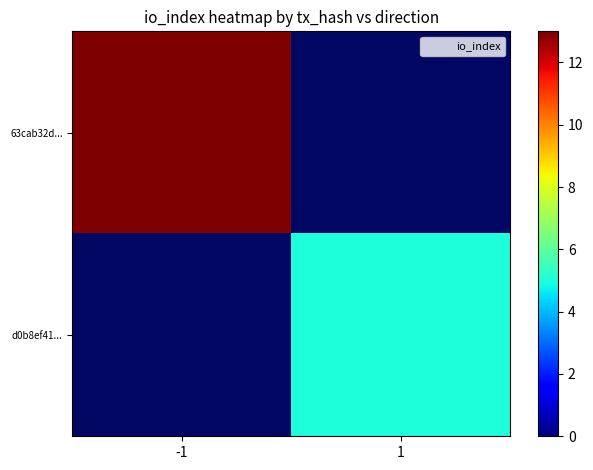

What is the approximate value of 63cab32d... at -1?

13.0